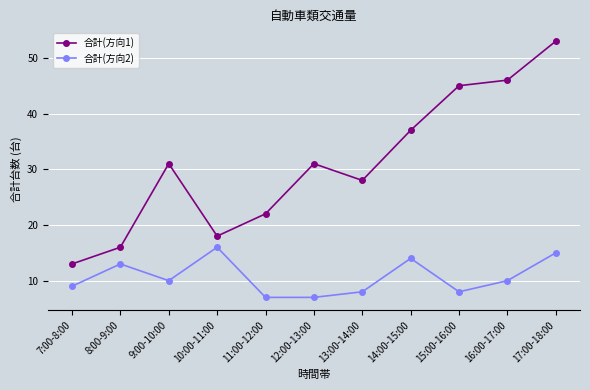

True or false: 合計(方向2) has more than 2 points higher than both neighbors.

True